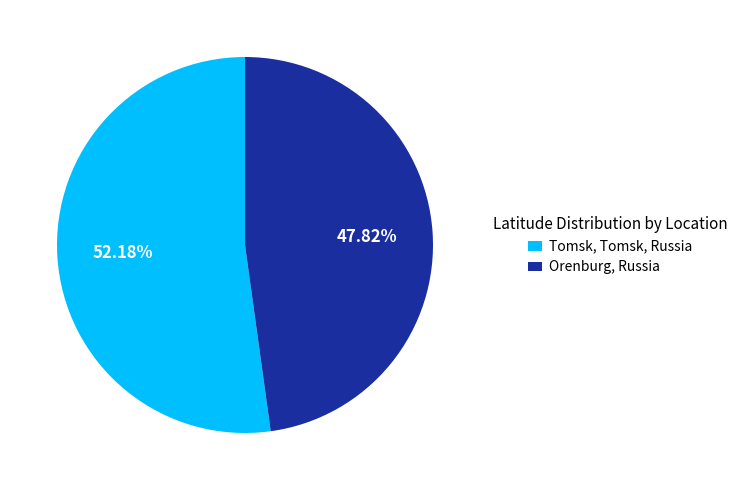

Which category has the biggest portion of the pie?

Tomsk, Tomsk, Russia